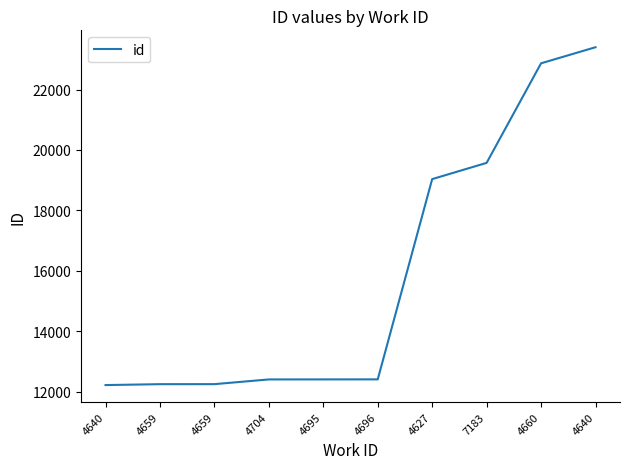

Which label corresponds to the smallest value in the chart?

4640